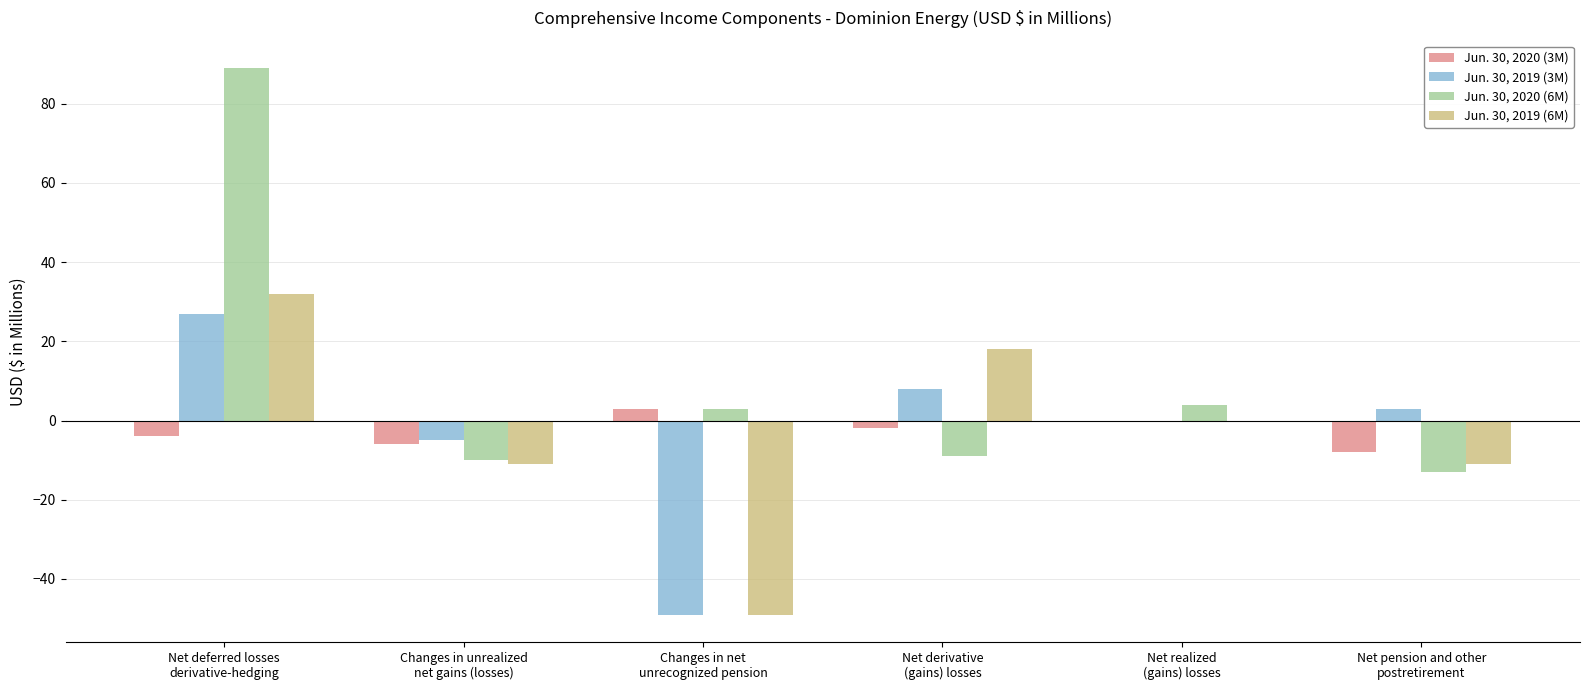

What are all the series names shown in the legend?

Jun. 30, 2020 (3M), Jun. 30, 2019 (3M), Jun. 30, 2020 (6M), Jun. 30, 2019 (6M)